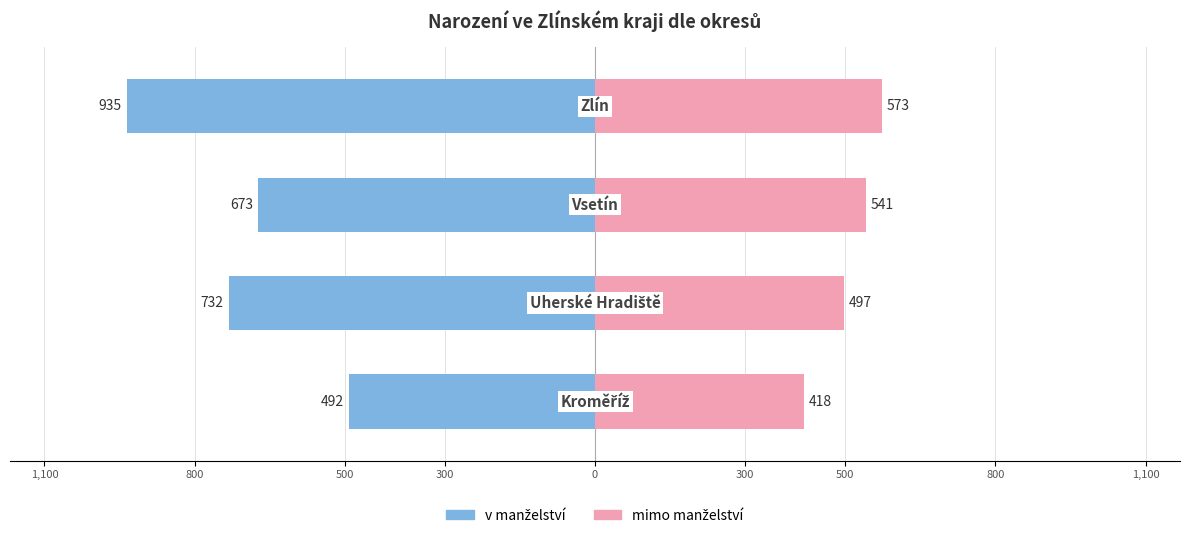

Reading right to left, list all the values displayed in this chart.

v manželství: 300=-935	500=-673	800=-732	1,100=-492
mimo manželství: 300=573	500=541	800=497	1,100=418